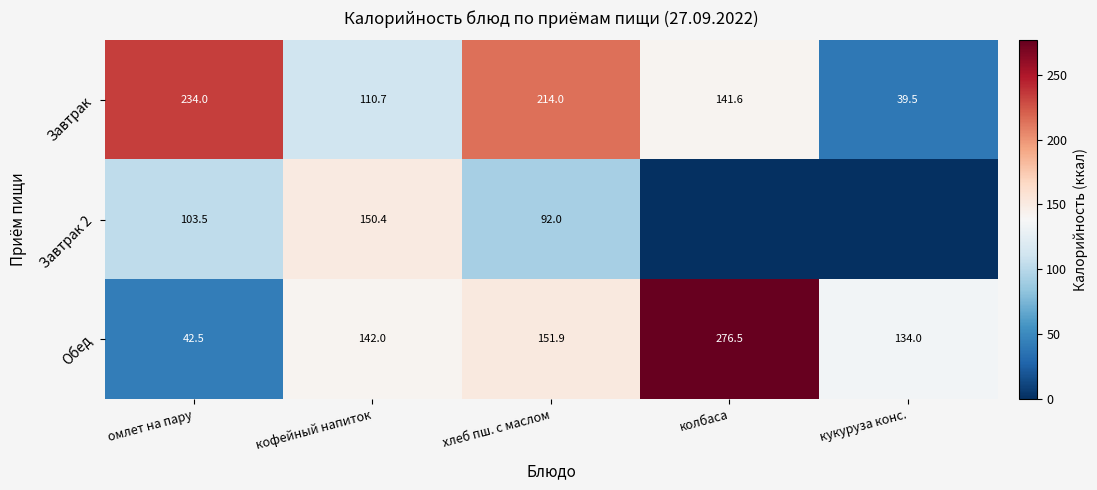

At which label does Обед reach its peak?

колбаса